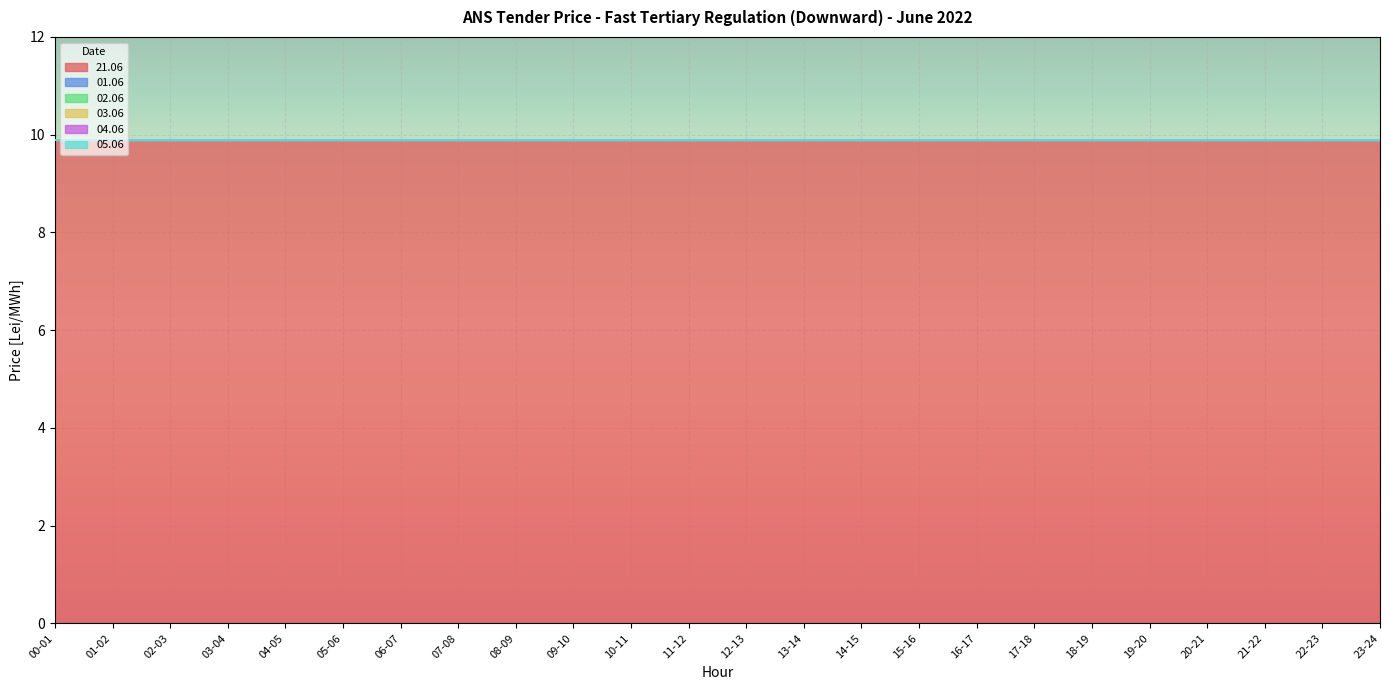

True or false: 04.06 and 21.06 cross at least once.

False